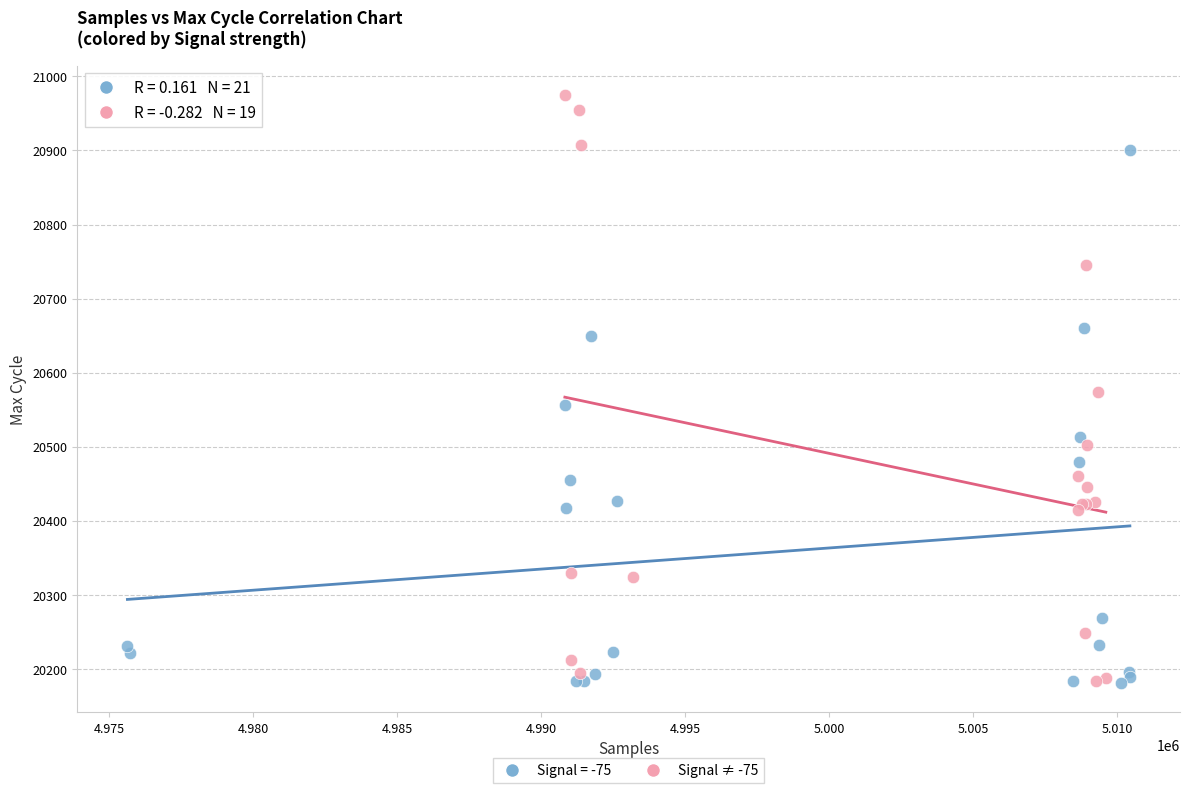

Which series reaches the maximum Y coordinate?

Signal ≠ -75